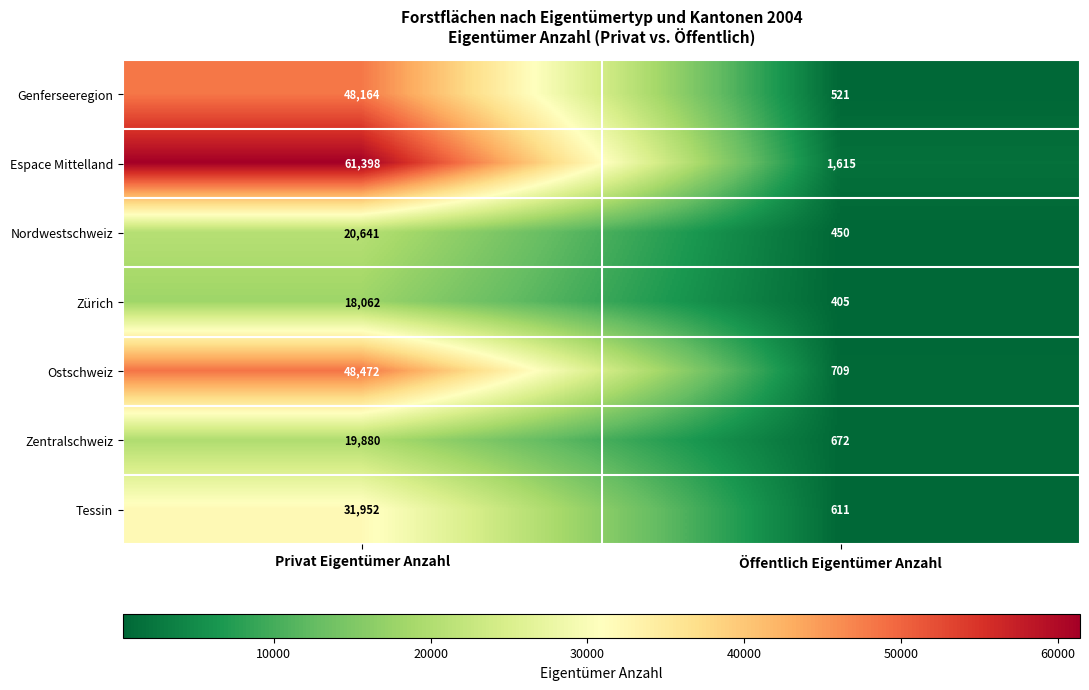

What is the difference between the highest and lowest values at Öffentlich Eigentümer Anzahl?

1210